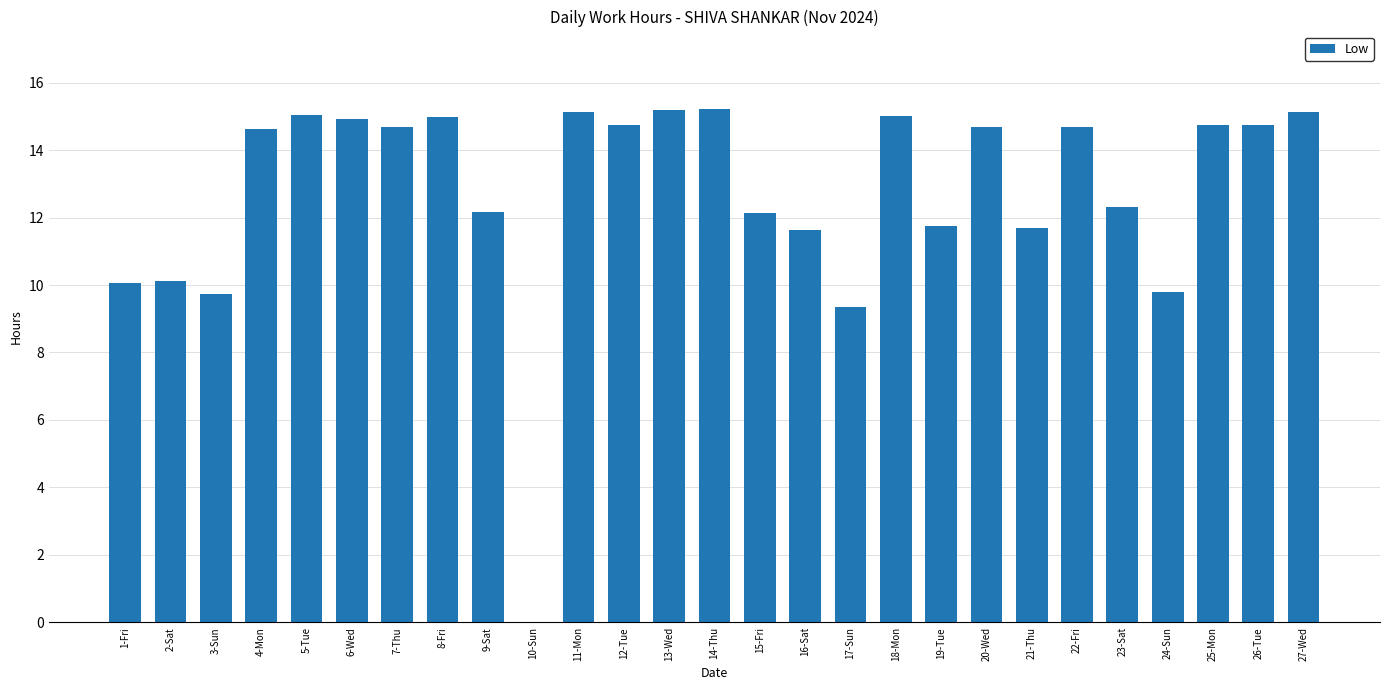

True or false: the data shows 15.0 at 8-Fri.

True